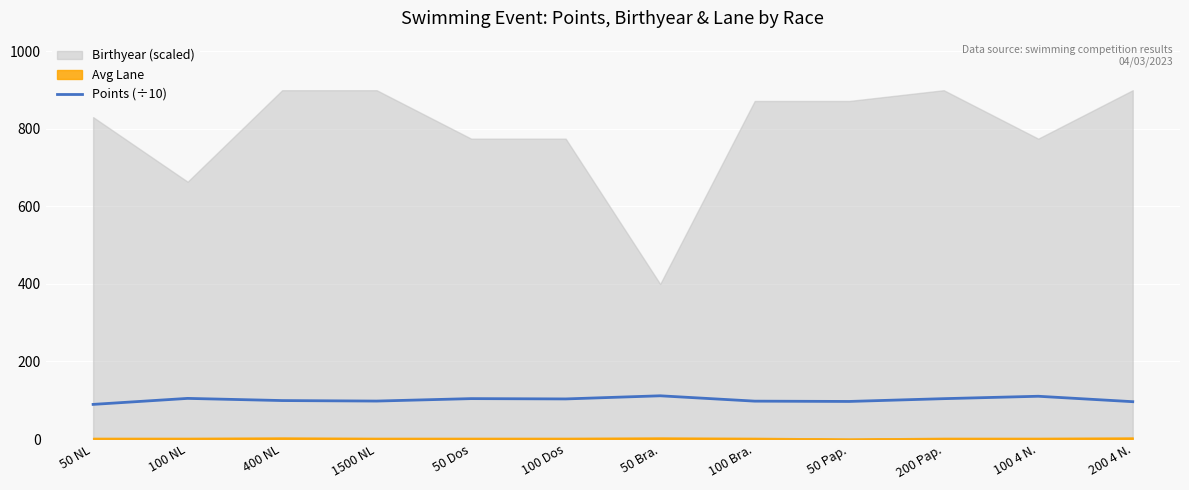

How many points are lower than both their immediate neighbors (excluding endpoints)?

3